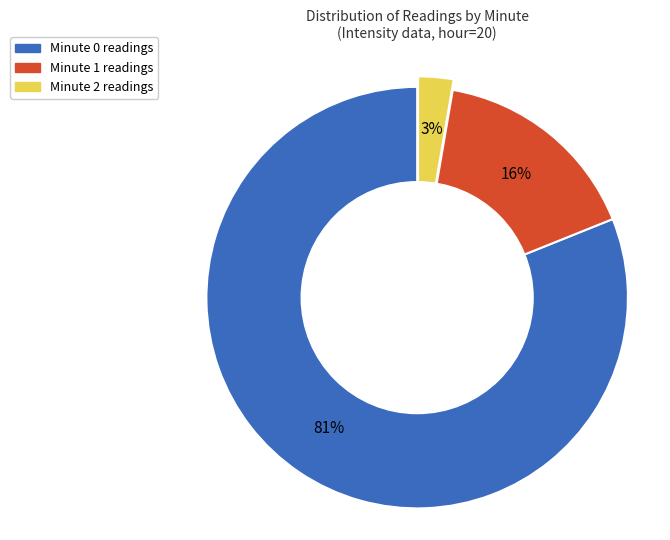

To the nearest percent, what is the average slice percentage?

33%